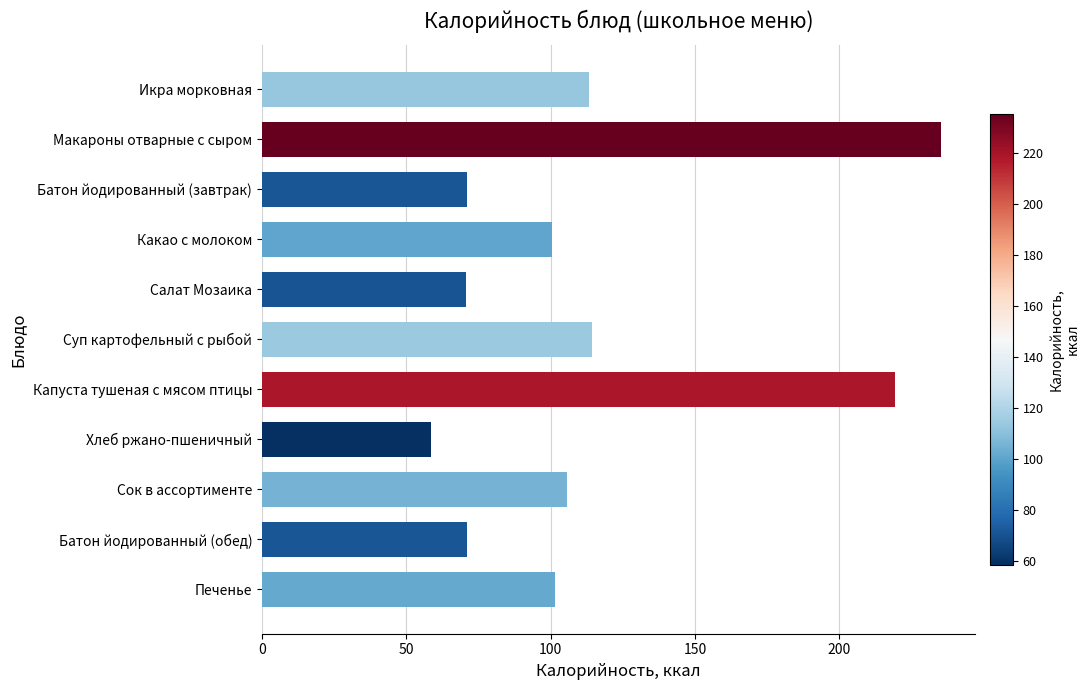

True or false: the data shows 29.9 at Печенье.

False